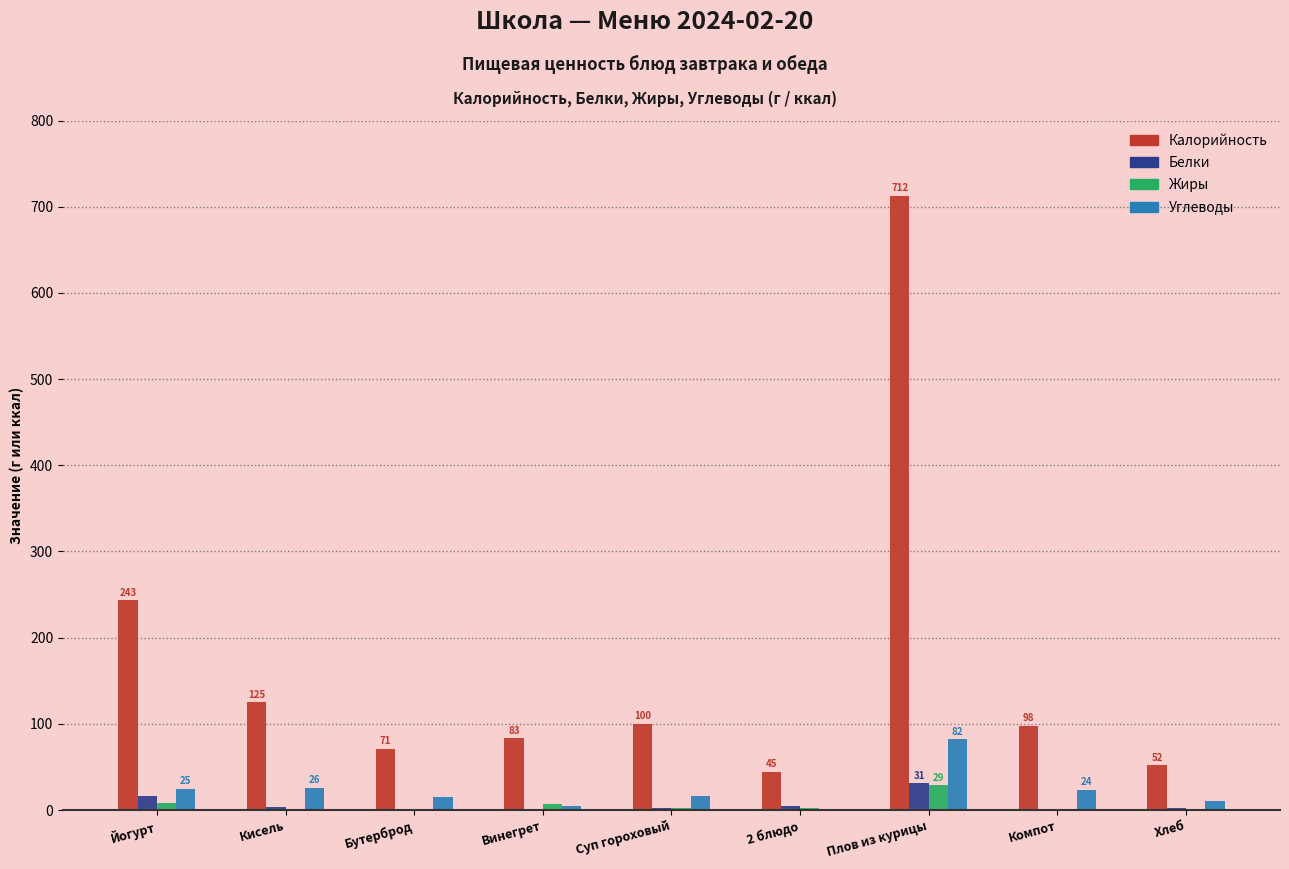

At which label does Жиры reach its peak?

Плов из курицы